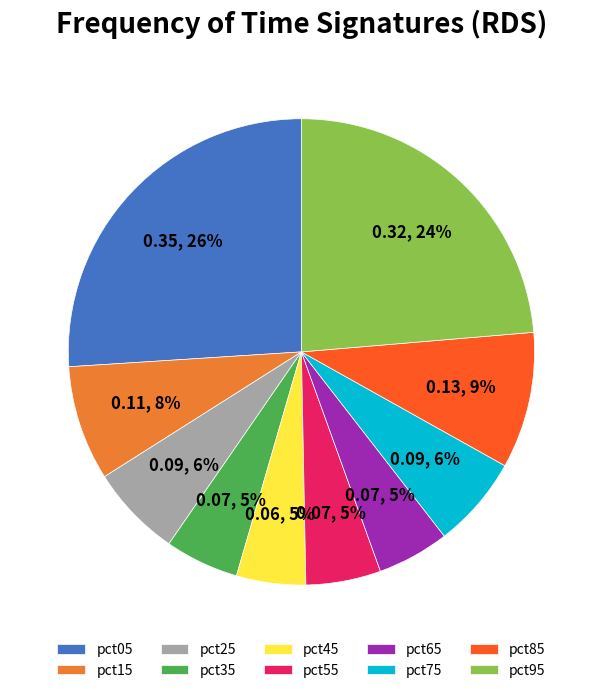

Is there any slice that represents more than half of the pie?

No